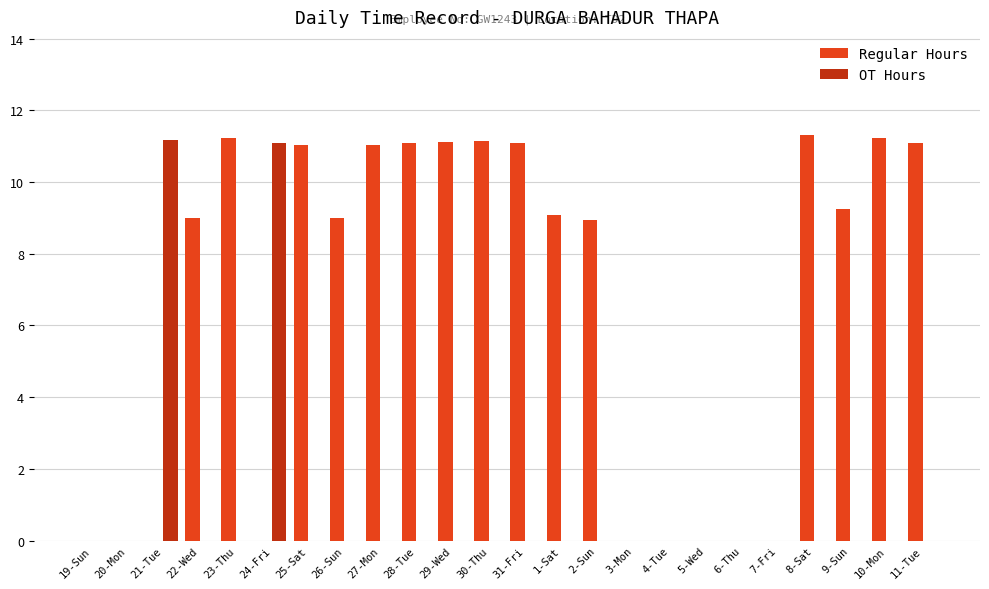

What is the sum of all Regular Hours values?

156.6